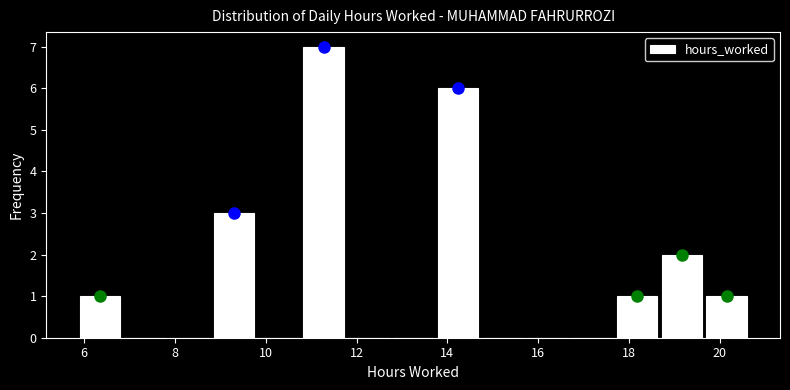

Reading left to right, transcribe this chart: for each bar, give the range it covers on the x-axis and its height. Neither the bar edges nor the heights are printed on the chart, so give them approximately, as read against the axes.

5.8 to 6.8: 1
6.8 to 7.8: 0
7.8 to 8.8: 0
8.8 to 9.8: 3
9.8 to 10.8: 0
10.8 to 11.8: 7
11.8 to 12.8: 0
12.8 to 13.8: 0
13.8 to 14.8: 6
14.8 to 15.8: 0
15.8 to 16.6: 0
16.6 to 17.6: 0
17.6 to 18.6: 1
18.6 to 19.6: 2
19.6 to 20.6: 1